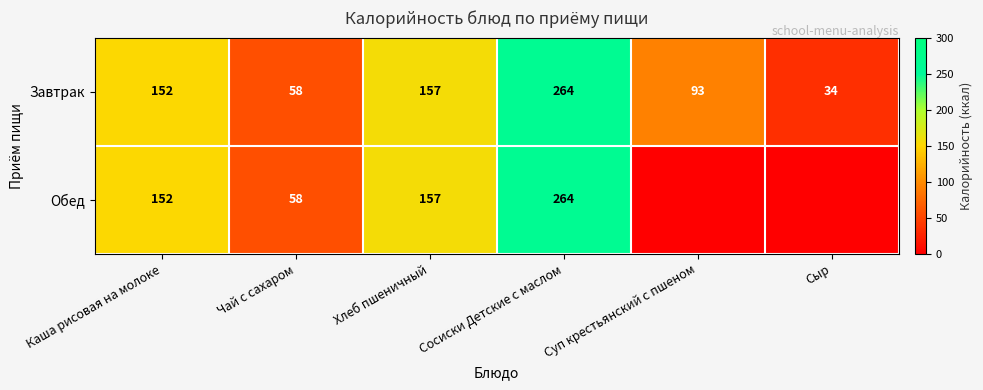

True or false: Обед has a value of 264 at Сосиски Детские с маслом.

True